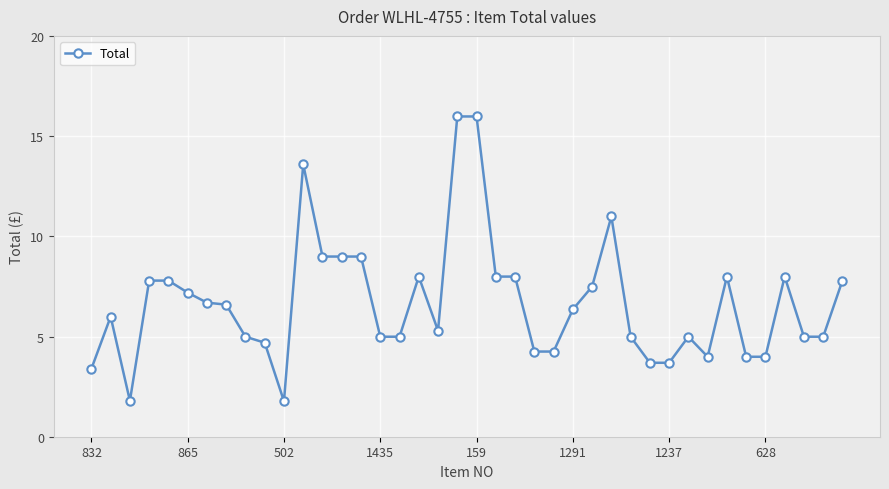

How many lines are shown in the chart?

1